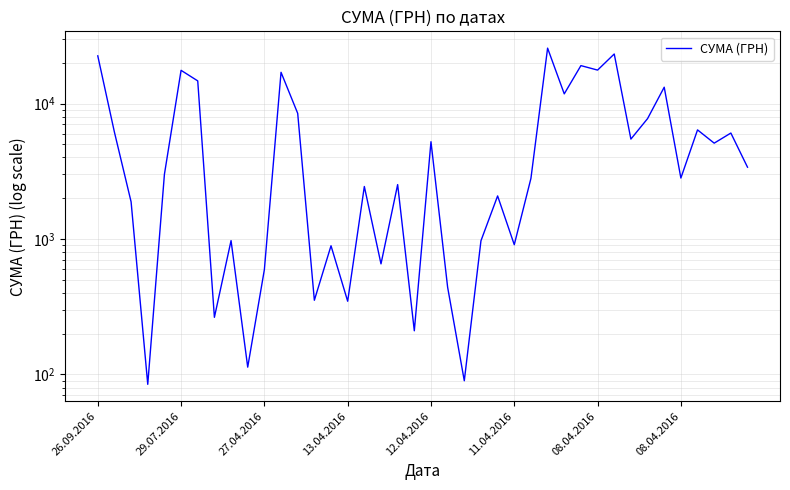

What is the approximate value at 33?

7735.6